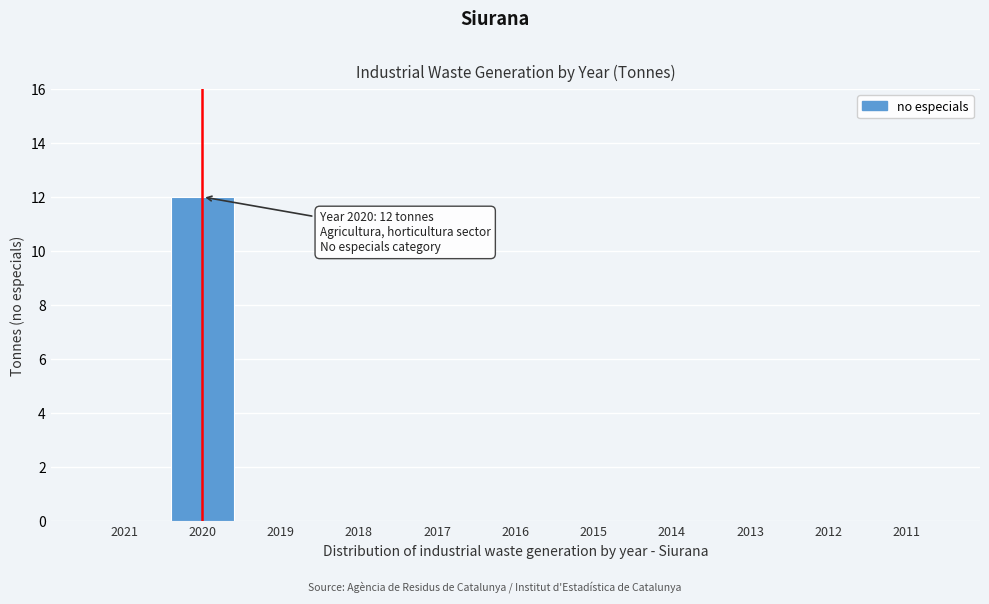

Reading left to right, list all the values displayed in this chart.

2021=0	2020=12	2019=0	2018=0	2017=0	2016=0	2015=0	2014=0	2013=0	2012=0	2011=0